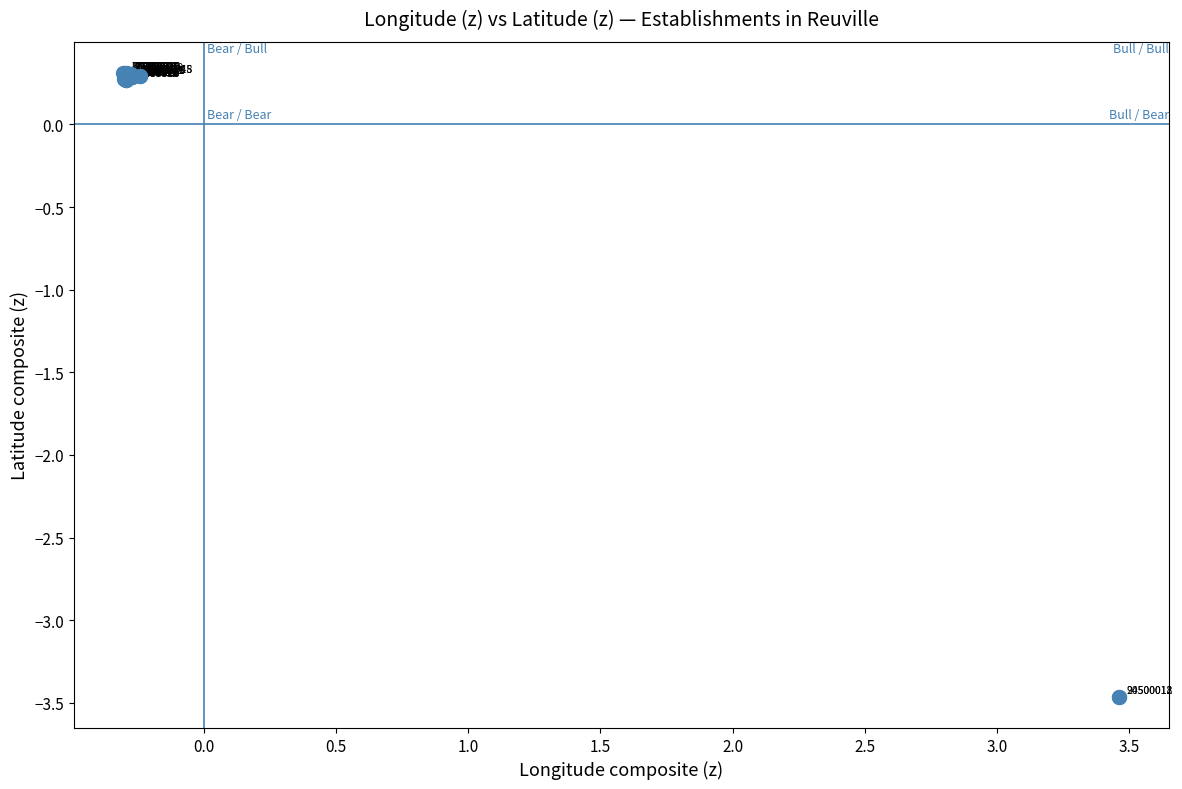

What Y value in the scatter plot is closest to -1?

0.3